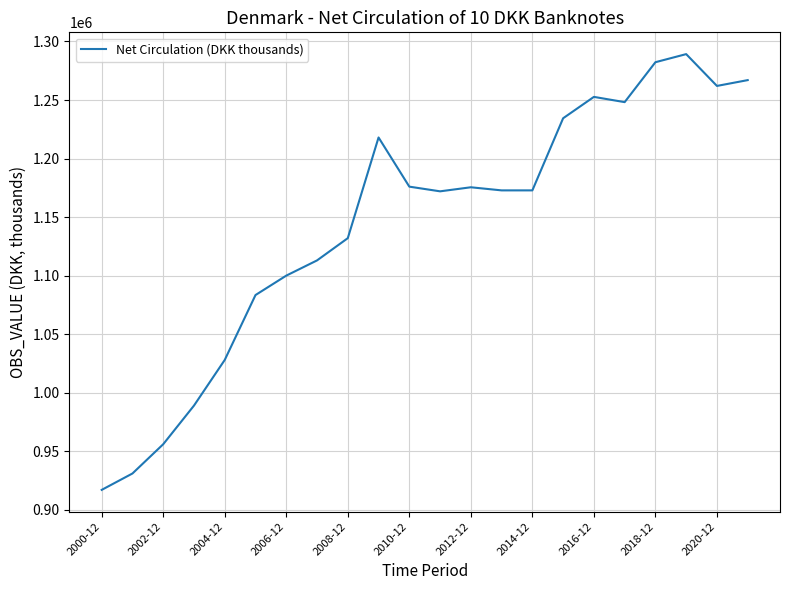

How many values are below 1172809?

10